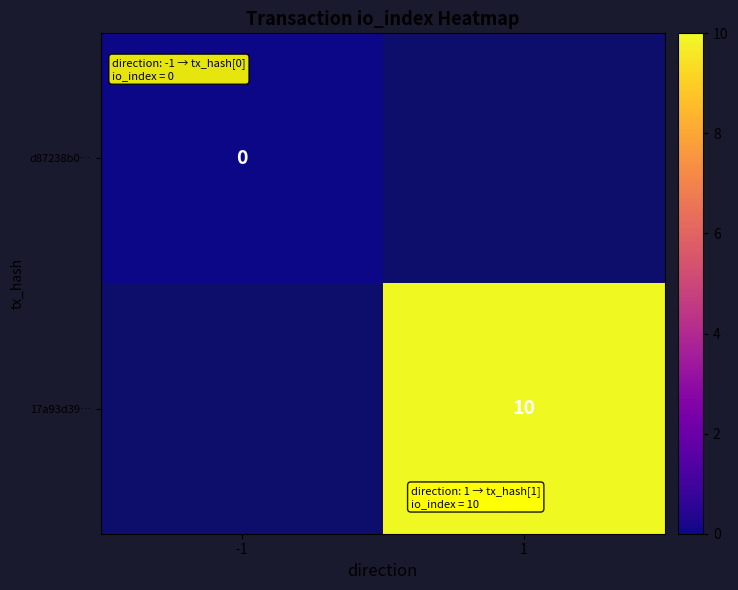

The 17a93d39… series shows 15 at 1. True or false?

False